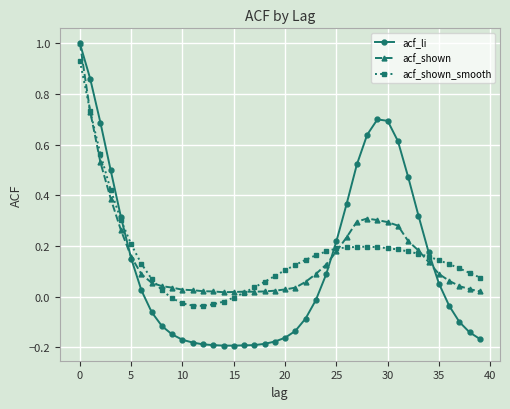

True or false: acf_shown_smooth has more than 0 points higher than both neighbors.

True